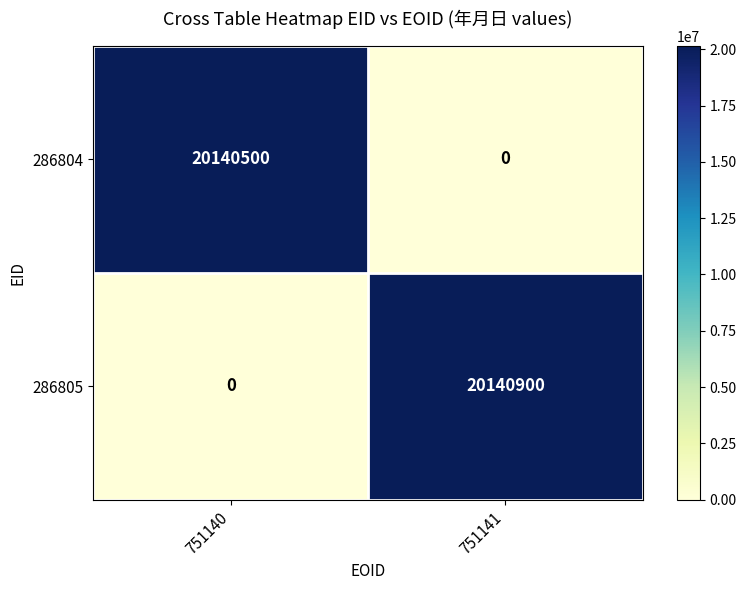

True or false: 286805 has a value of 0 at 751140.

True